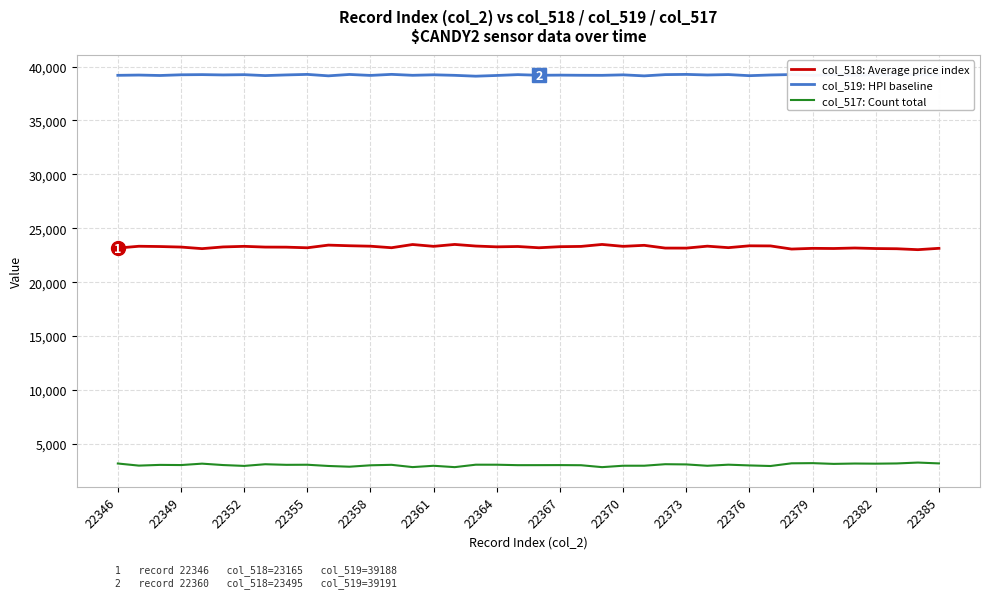

Rank the series by their maximum value, from highest to lowest.

col_519: HPI baseline, col_518: Average price index, col_517: Count total